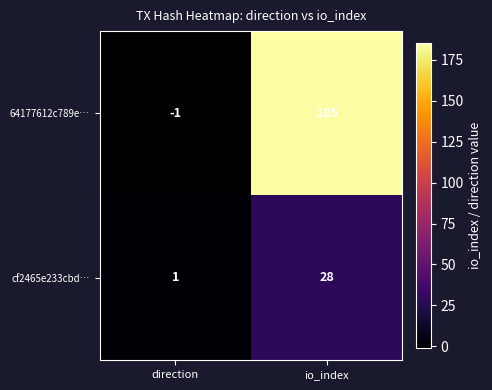

Which series has the largest total across all categories?

64177612c789e…